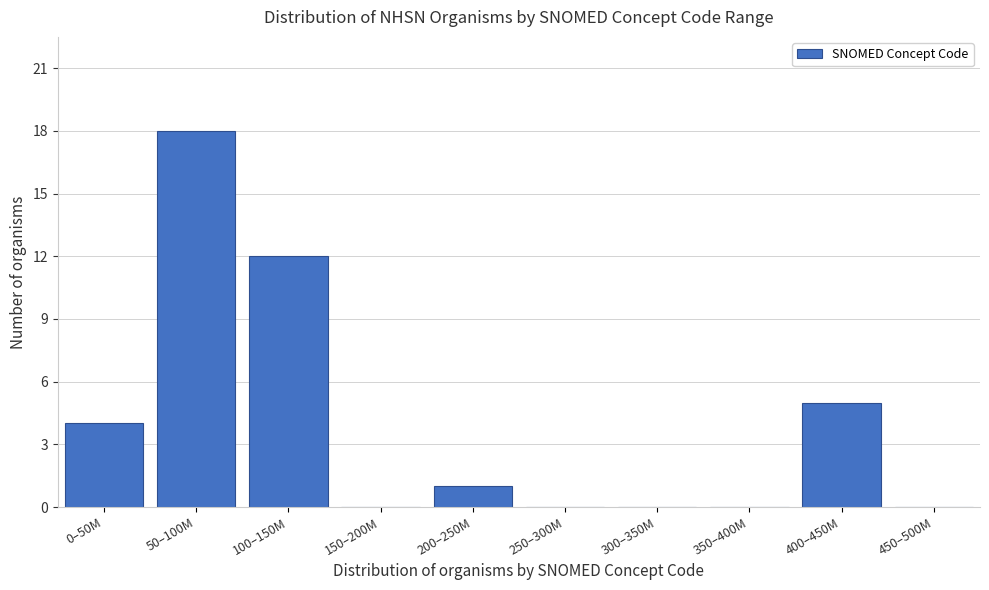

Reading left to right, extract all data points from this chart.

0–50M=4	50–100M=18	100–150M=12	150–200M=0	200–250M=1	250–300M=0	300–350M=0	350–400M=0	400–450M=5	450–500M=0